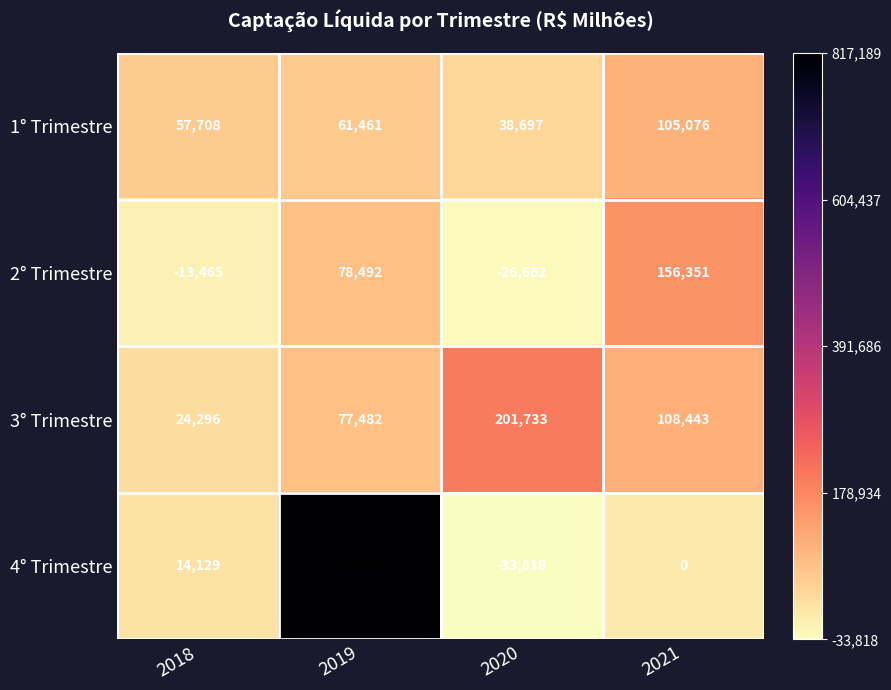

What is the difference between the maximum and minimum values in the 1° Trimestre series?

66379